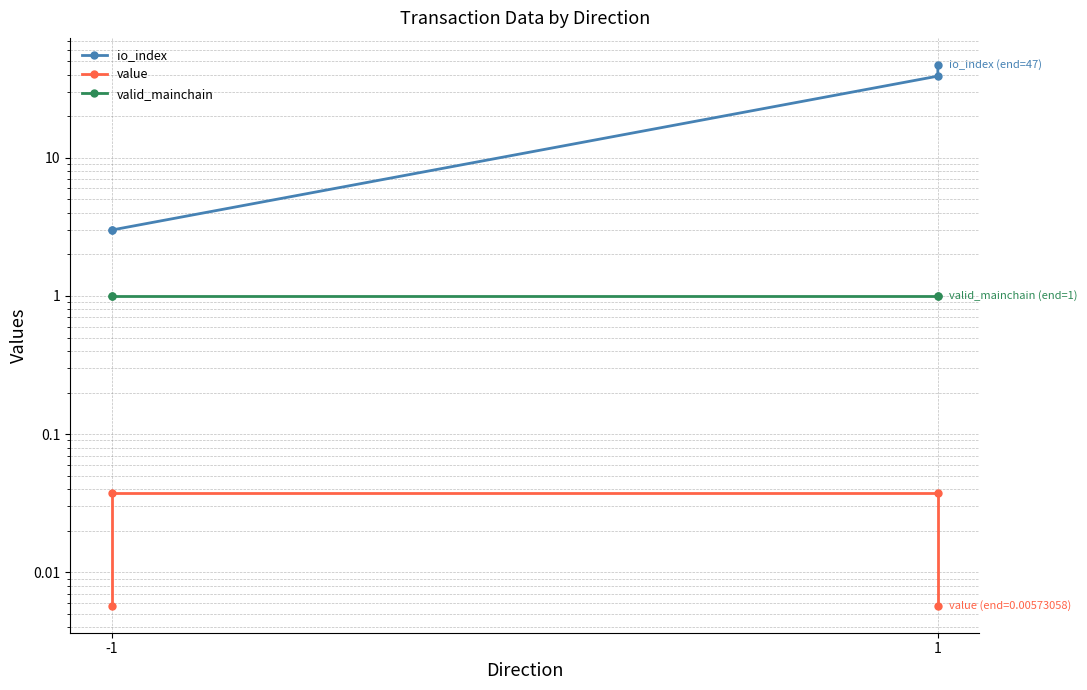

What value does the io_index series have at -1?

3.0